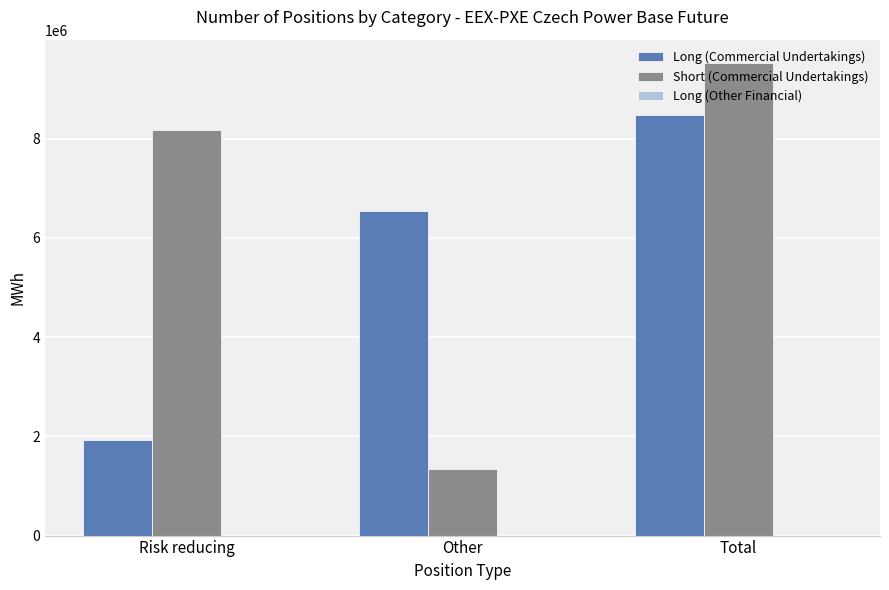

What is the sum of all Short (Commercial Undertakings) values?

19034188